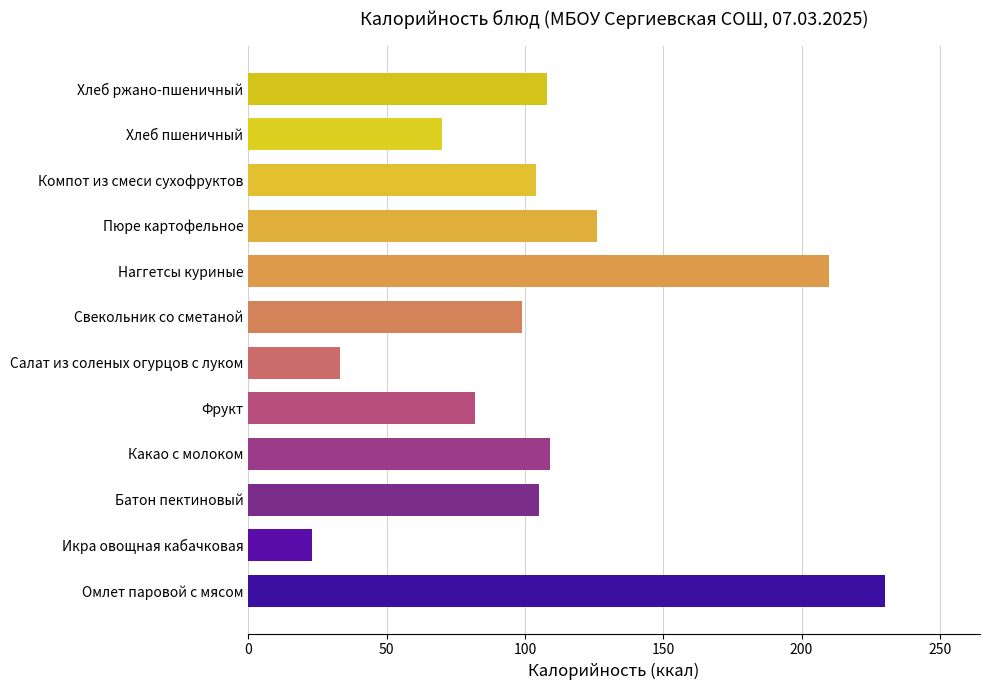

The chart shows a value of 210 at Наггетсы куриные. True or false?

True